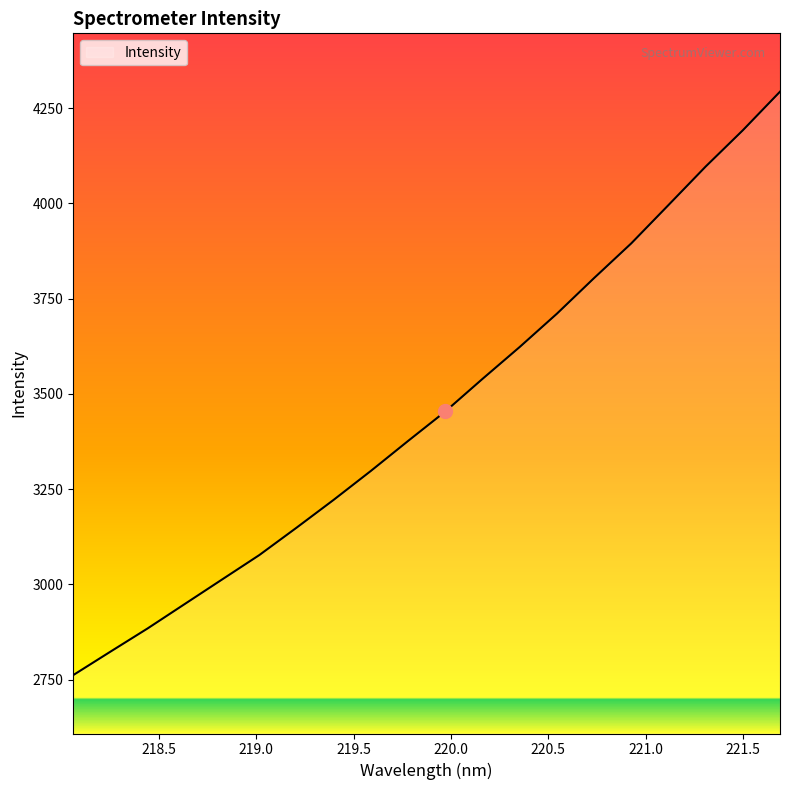

What is the maximum value shown in the chart?

4293.6